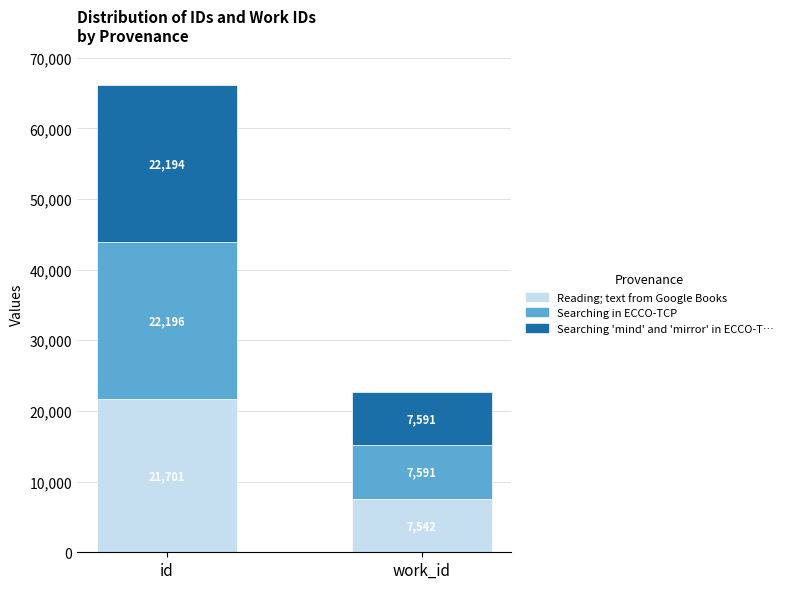

At which category is the sum across all series the highest?

id